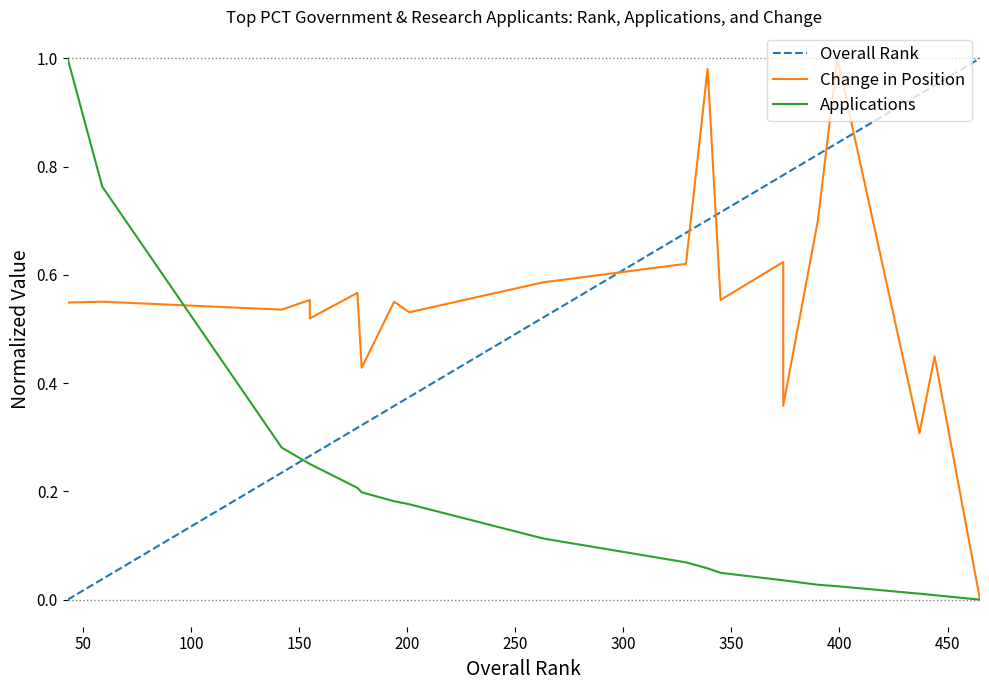

True or false: Change in Position and Overall Rank cross at least once.

True